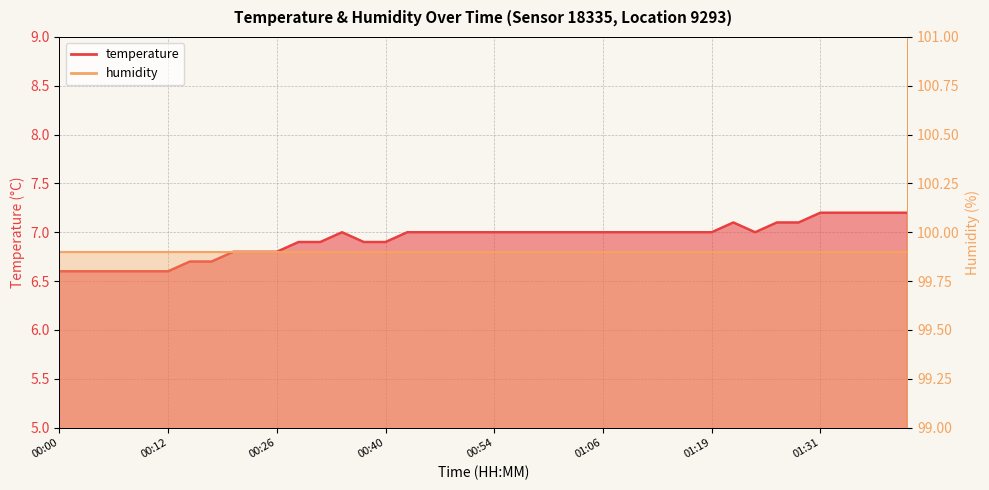

Reading left to right, transcribe all the data shown in this chart.

6.6	6.6	6.6	6.6	6.6	6.6	6.7	6.7	6.8	6.8	6.8	6.9	6.9	7.0	6.9	6.9	7.0	7.0	7.0	7.0	7.0	7.0	7.0	7.0	7.0	7.0	7.0	7.0	7.0	7.0	7.0	7.1	7.0	7.1	7.1	7.2	7.2	7.2	7.2	7.2